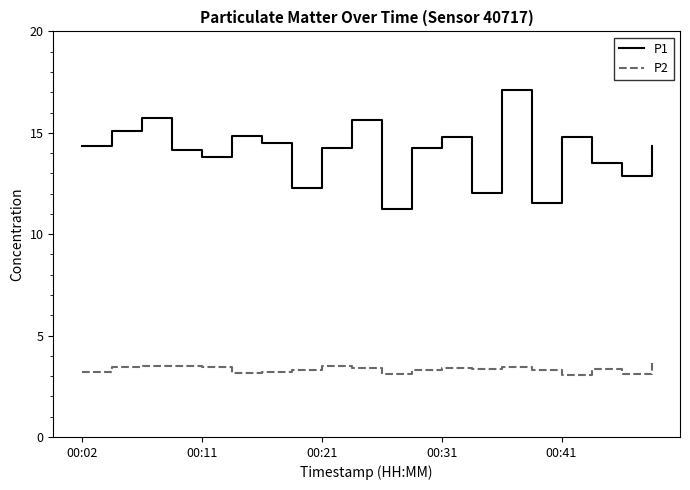

How many P2 values are between 3 and 4?

20